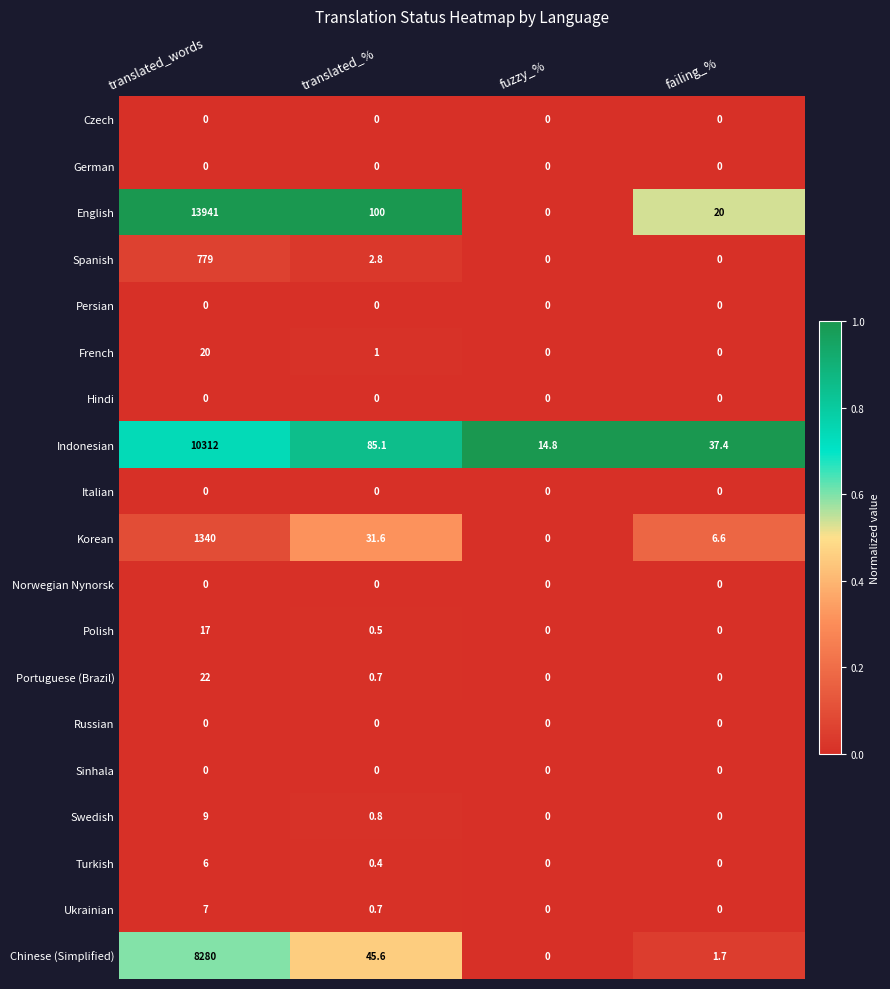

What is the sum of all Korean values?

1378.2